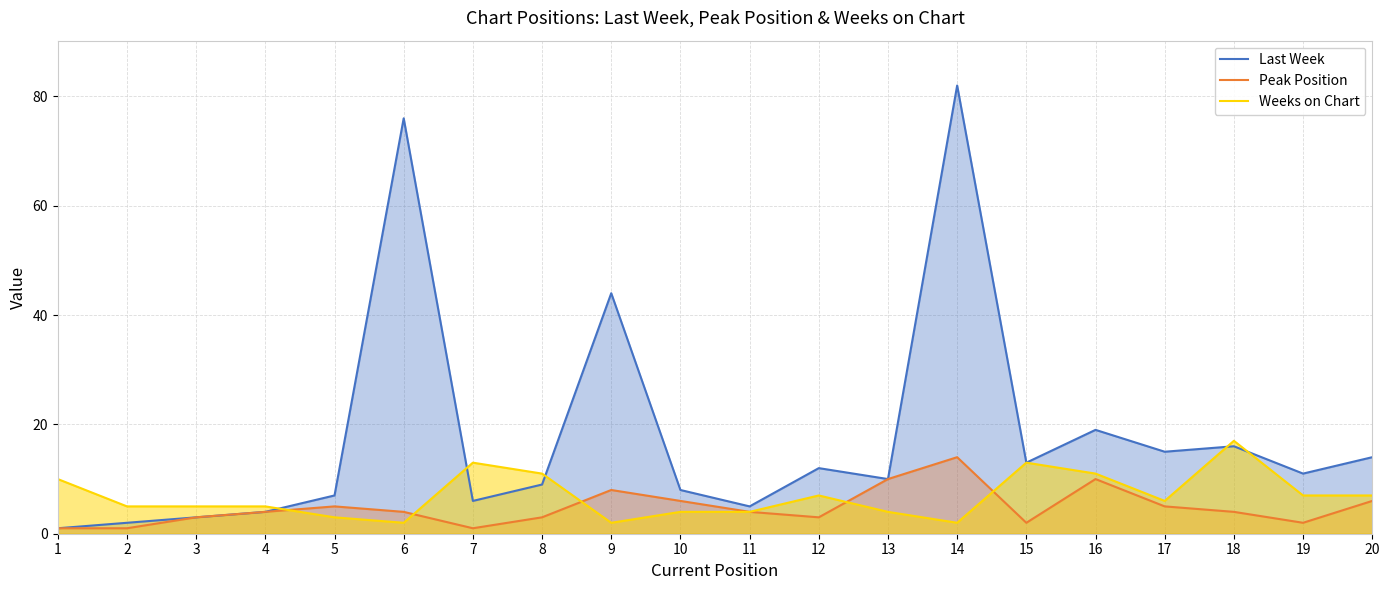

Reading left to right, extract all data points from this chart.

Last Week: 1	2	3	4	7	76	6	9	44	8	5	12	10	82	13	19	15	16	11	14
Peak Position: 1	1	3	4	5	4	1	3	8	6	4	3	10	14	2	10	5	4	2	6
Weeks on Chart: 10	5	5	5	3	2	13	11	2	4	4	7	4	2	13	11	6	17	7	7